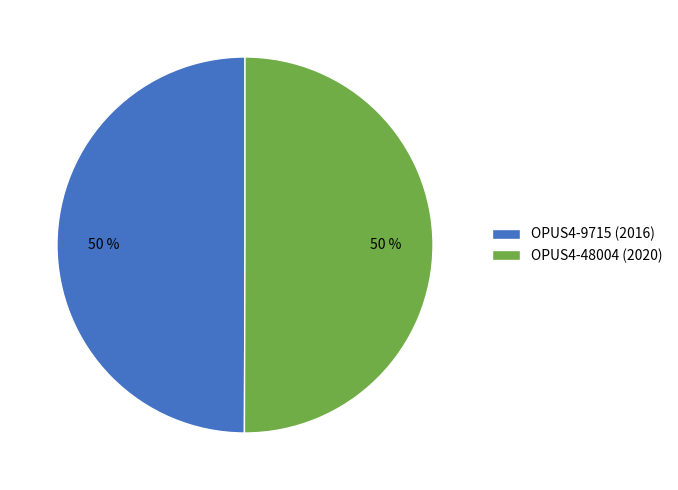

Count the number of slices in the pie.

2